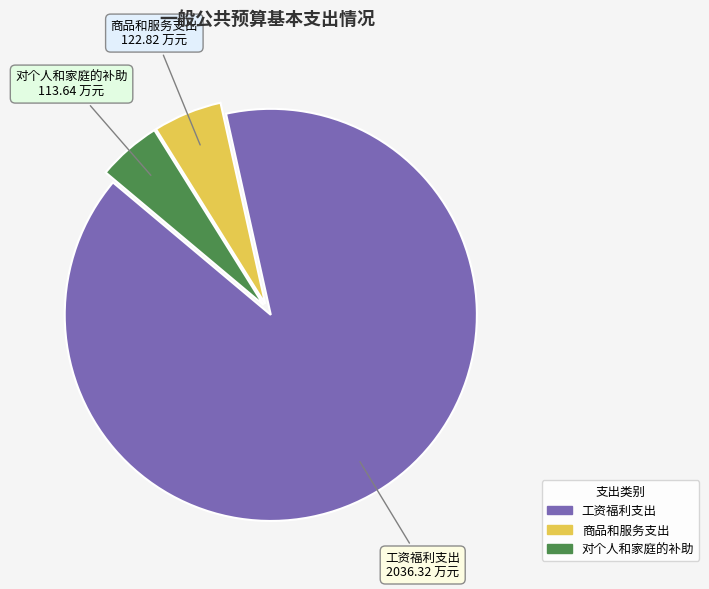

What is the largest slice in the pie chart?

工资福利支出